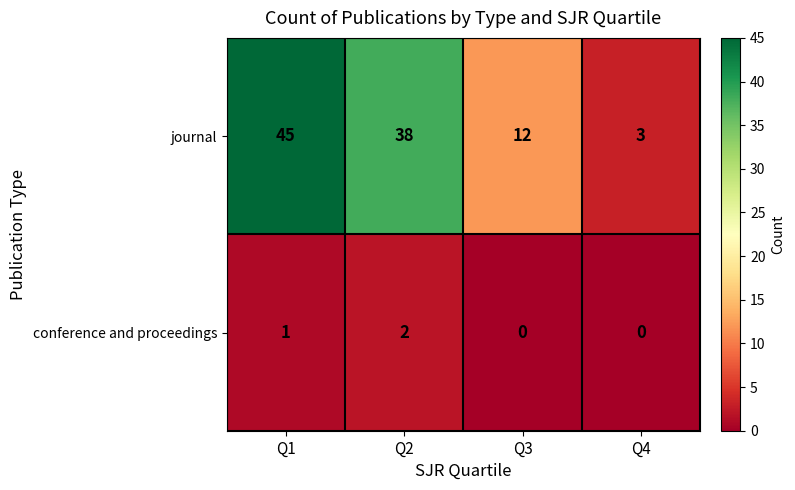

What is the difference between the highest and lowest values at Q3?

12